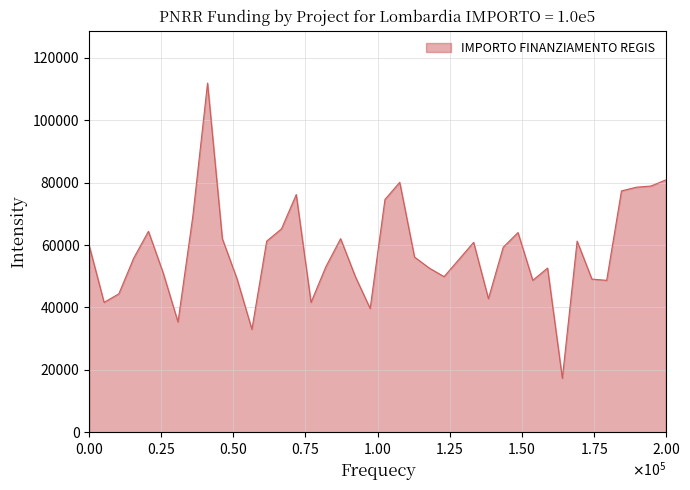

What is the minimum value shown in the chart?

17283.4